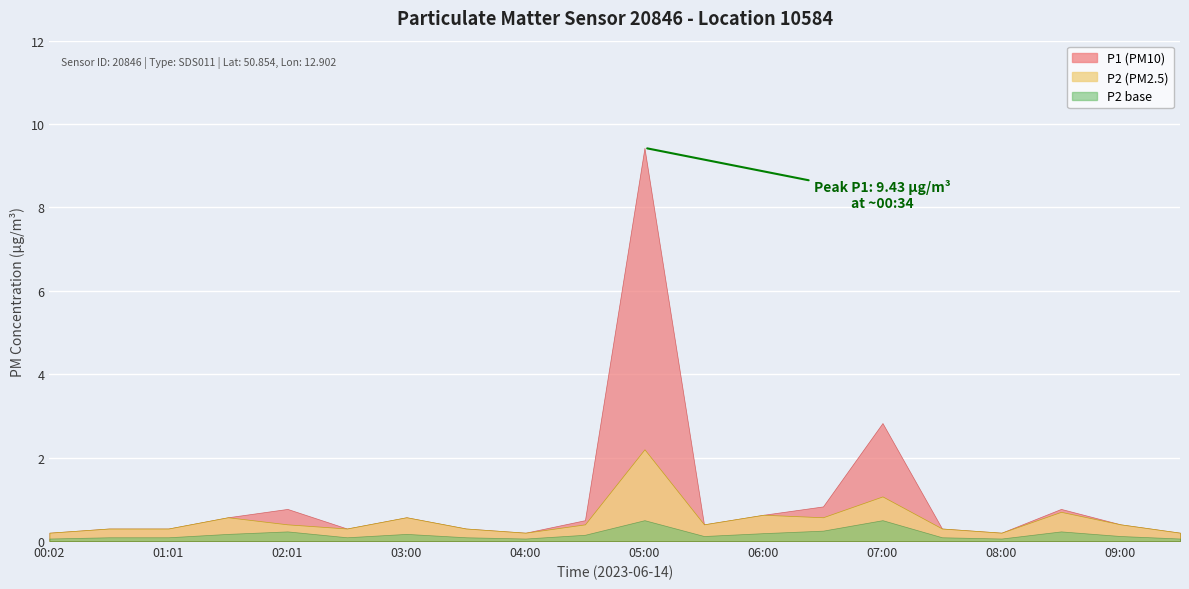

Which series has the largest range (max minus min)?

P1